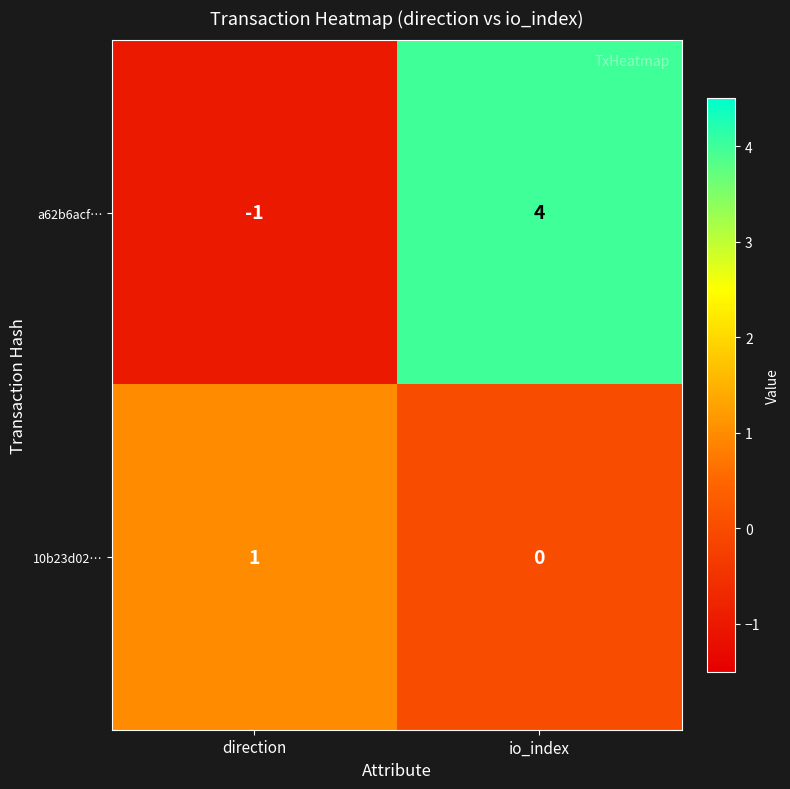

At which label does 10b23d02… reach its minimum?

io_index